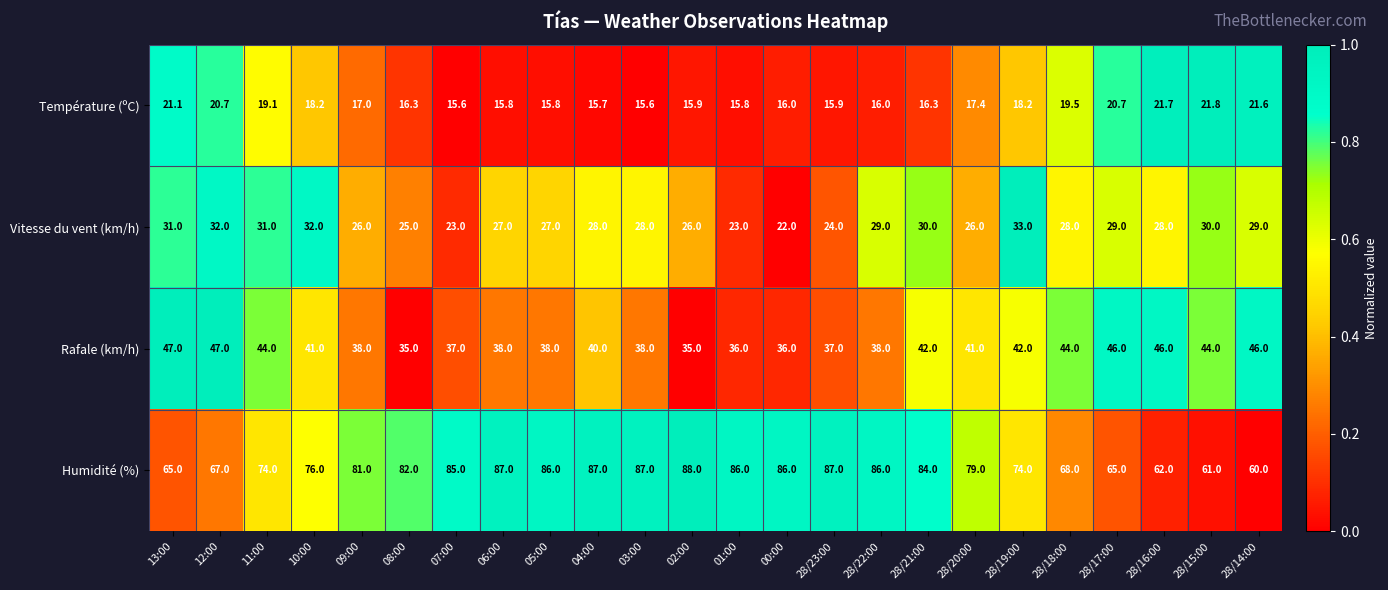

What value does the Température (ºC) series have at 13:00?

21.1